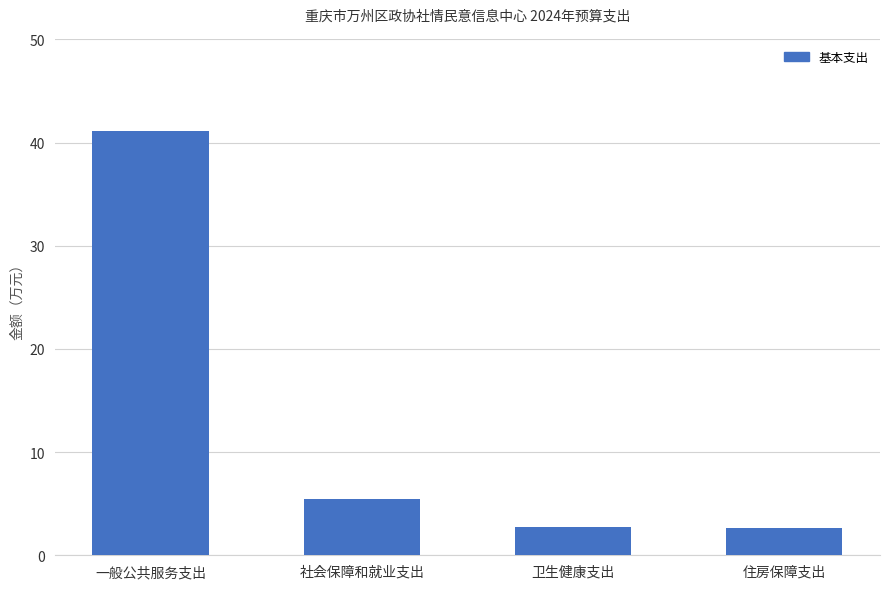

What is the label of the 3rd bar from the right?

社会保障和就业支出